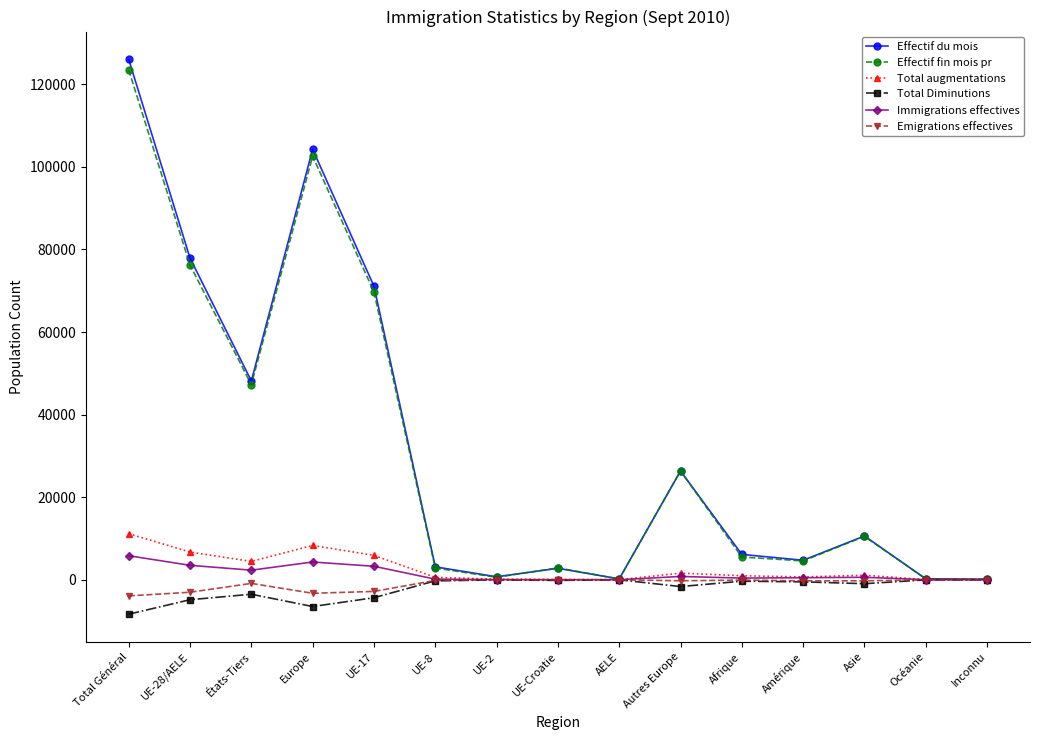

What position from the left is Autres Europe?

10